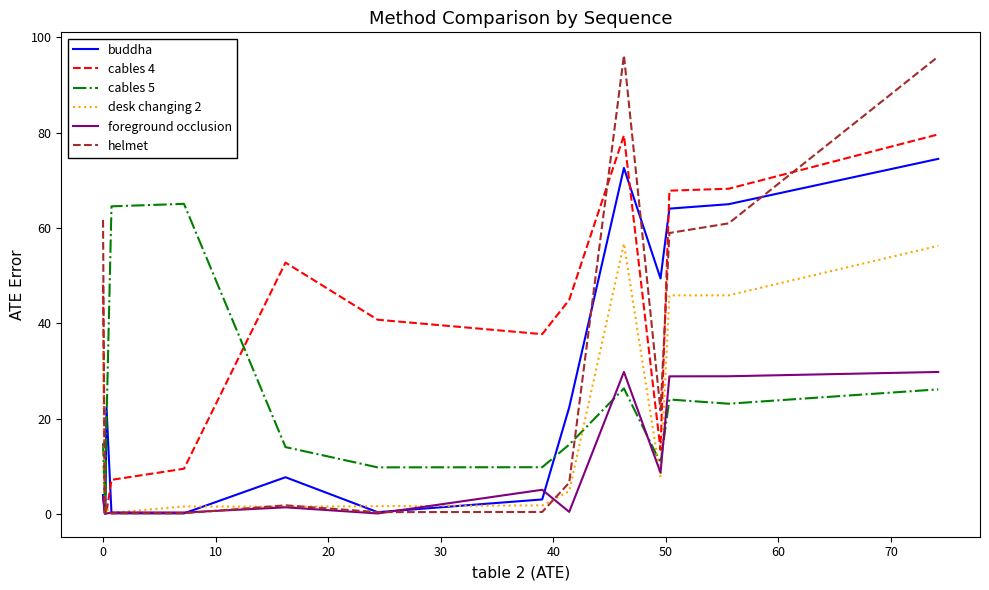

What is the difference between the second highest and second lowest values in the helmet series?

95.8